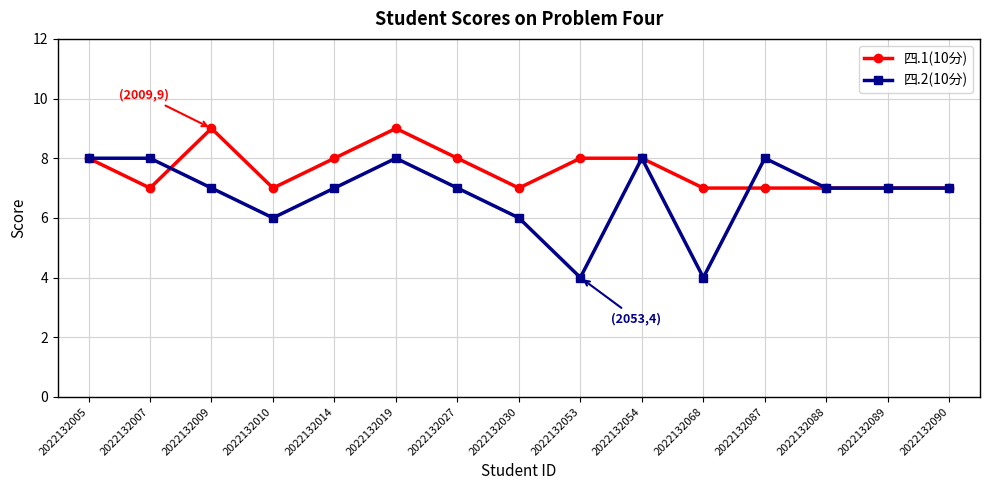

At which category does 四.1(10分) reach its first local peak?

2022132009